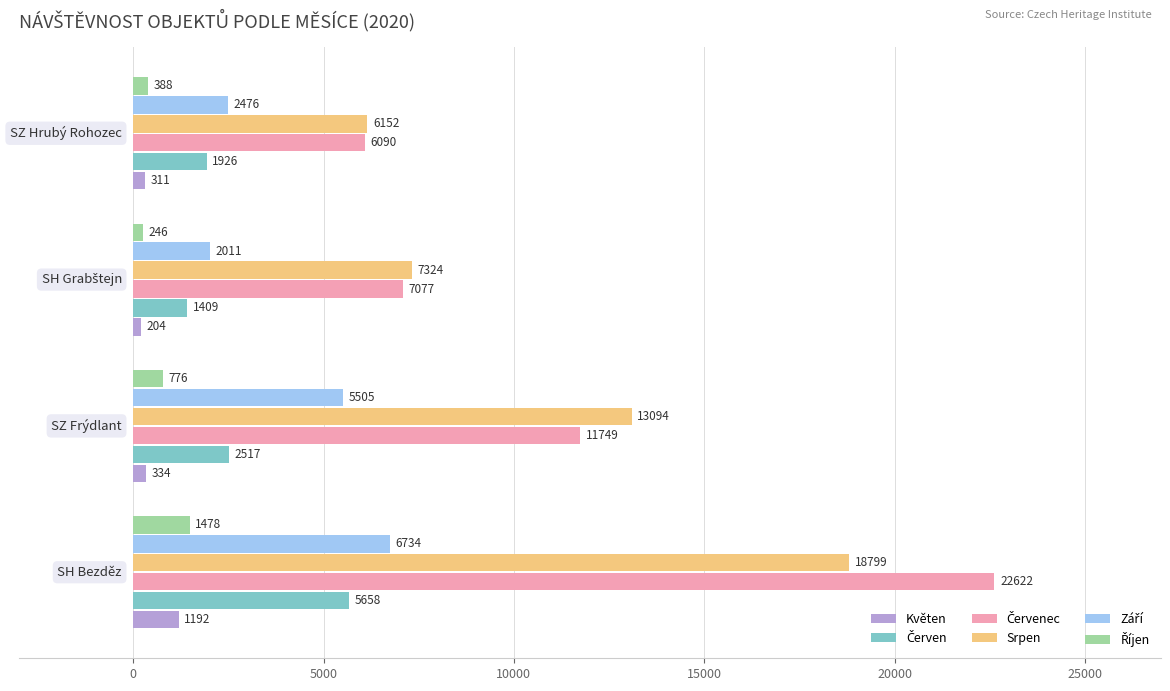

What is the highest value of the Srpen series?

18799